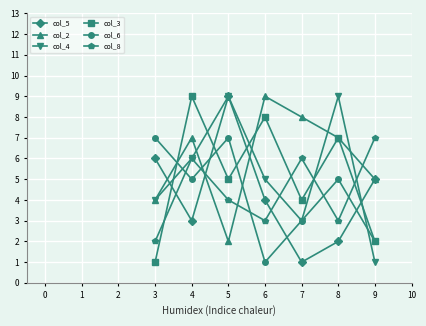

List the labels in order of col_3 value, largest first.

4, 6, 8, 5, 7, 9, 3